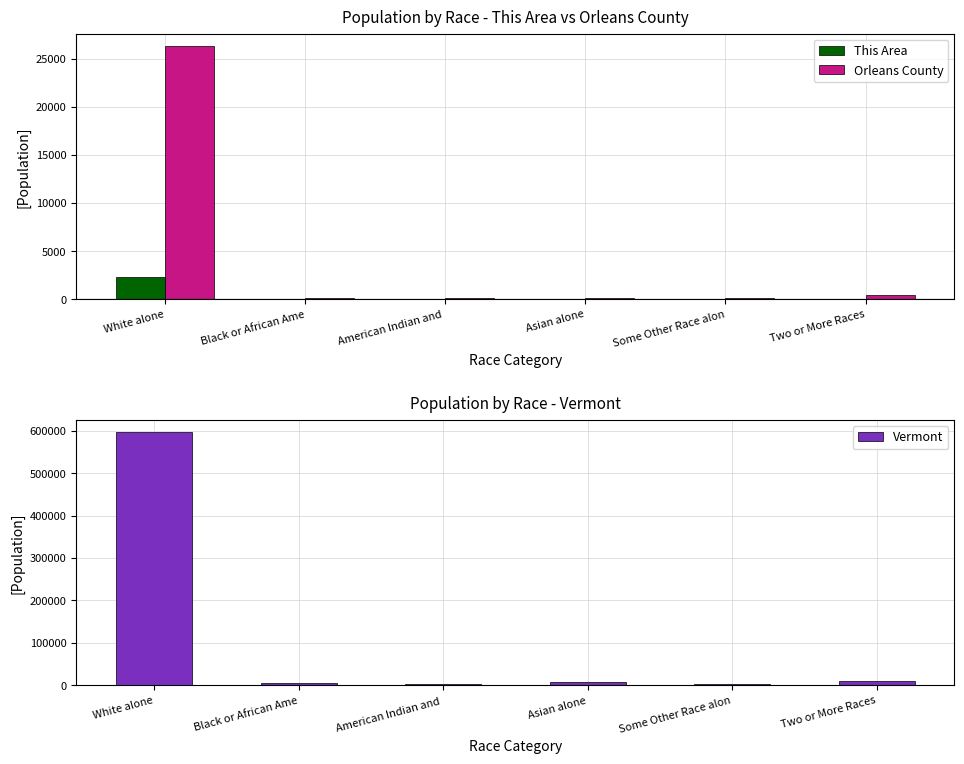

What is the sum of all Vermont values?

625581